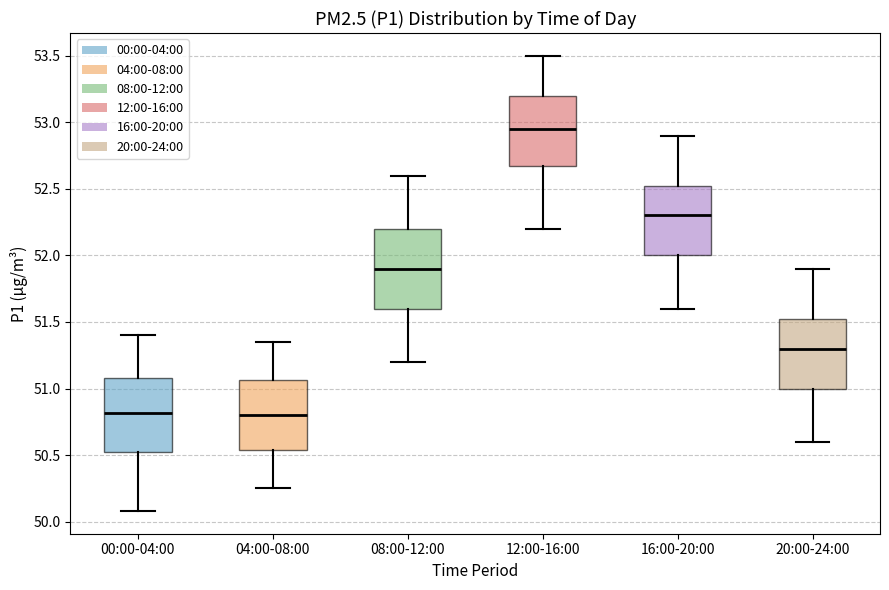

Reading left to right, read every box against the y-axis: the position of its median line, the range the box covers, and the ends of its whiskers. The values are not printed on the chart, so give them approximately, as read against the axis.

00:00-04:00: median 50.80, box 50.50 to 51.10, whiskers 50.10 to 51.40
04:00-08:00: median 50.80, box 50.55 to 51.05, whiskers 50.25 to 51.35
08:00-12:00: median 51.90, box 51.60 to 52.20, whiskers 51.20 to 52.60
12:00-16:00: median 52.95, box 52.70 to 53.20, whiskers 52.20 to 53.50
16:00-20:00: median 52.30, box 52.00 to 52.55, whiskers 51.60 to 52.90
20:00-24:00: median 51.30, box 51.00 to 51.55, whiskers 50.60 to 51.90